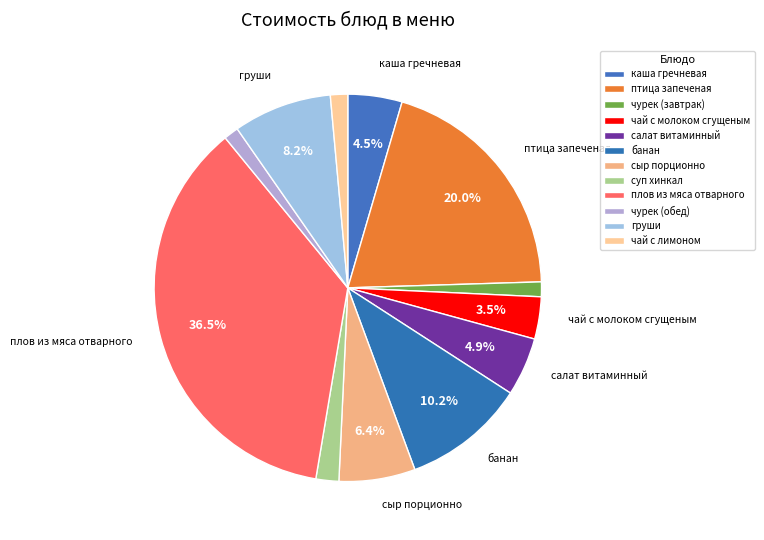

Do чай с молоком сгущеным and чай с лимоном together represent more than half of the pie?

No